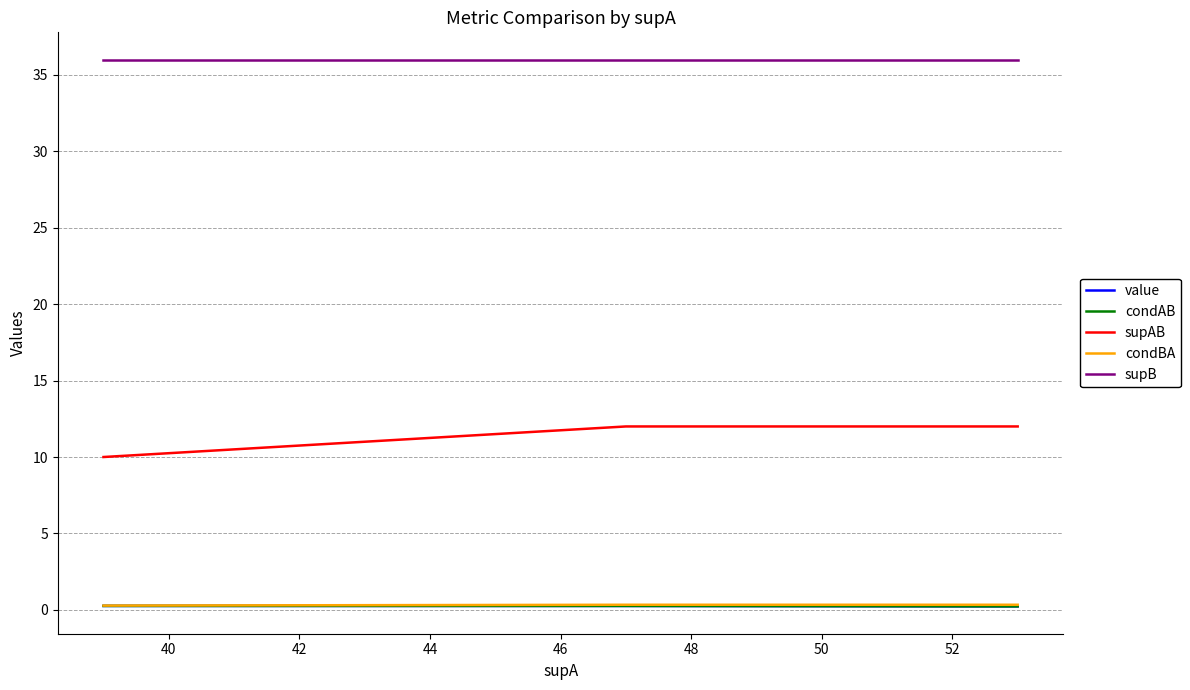

Does the chart have visible grid lines?

Yes